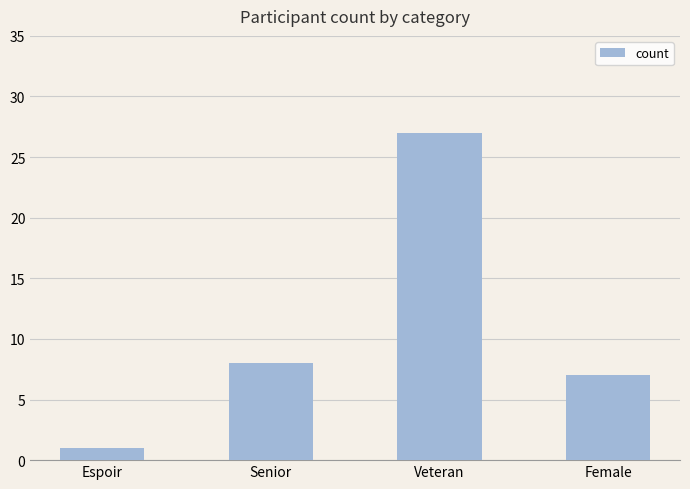

What is the maximum value shown in the chart?

27